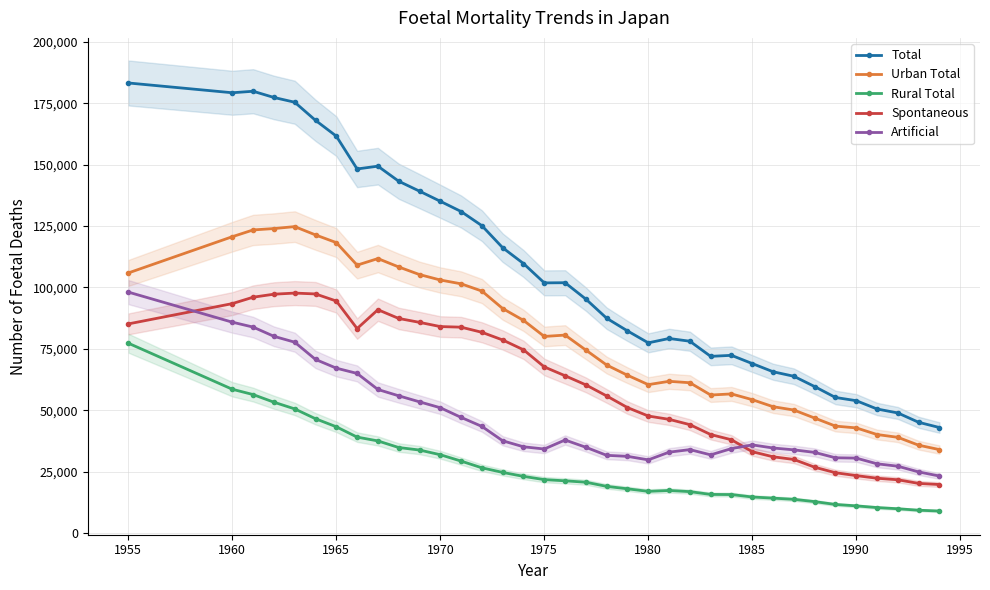

How many interior local peaks does the Spontaneous series have?

2